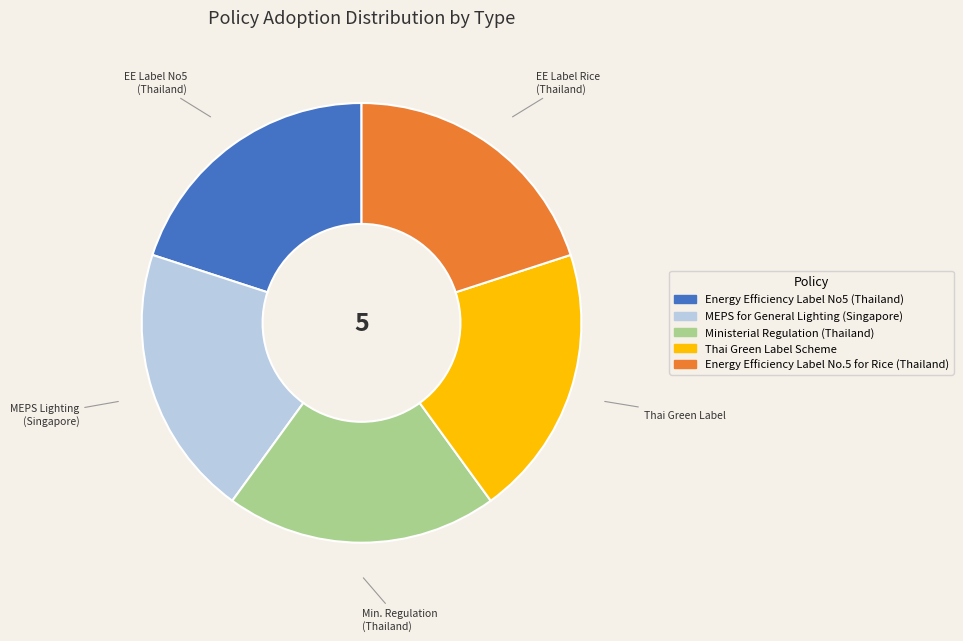

Is it true that Thai Green Label Scheme is 7% of the pie?

False